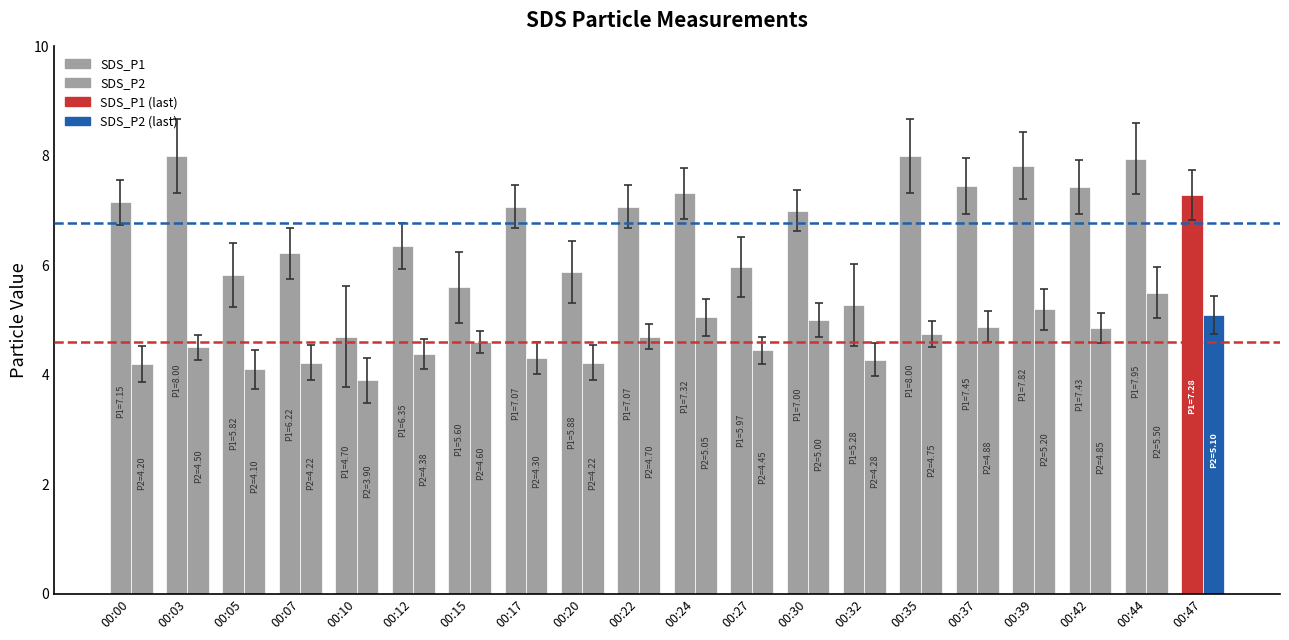

How many categories are shown in the chart?

20